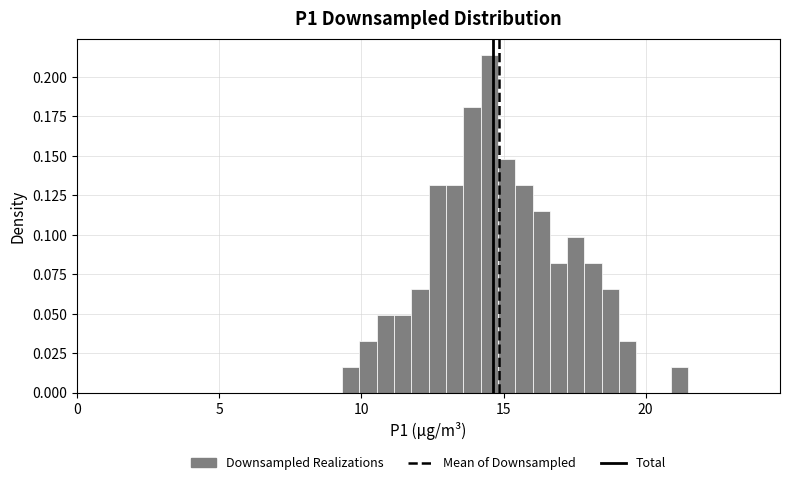

Read against the x-axis, roughly where is the centre of the tallest bar?

14.5